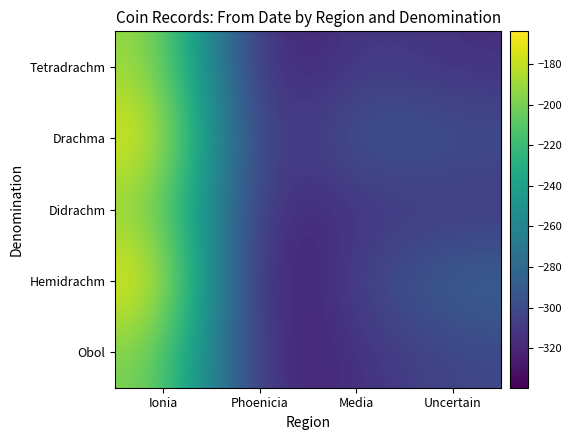

How many series are shown in this chart?

5